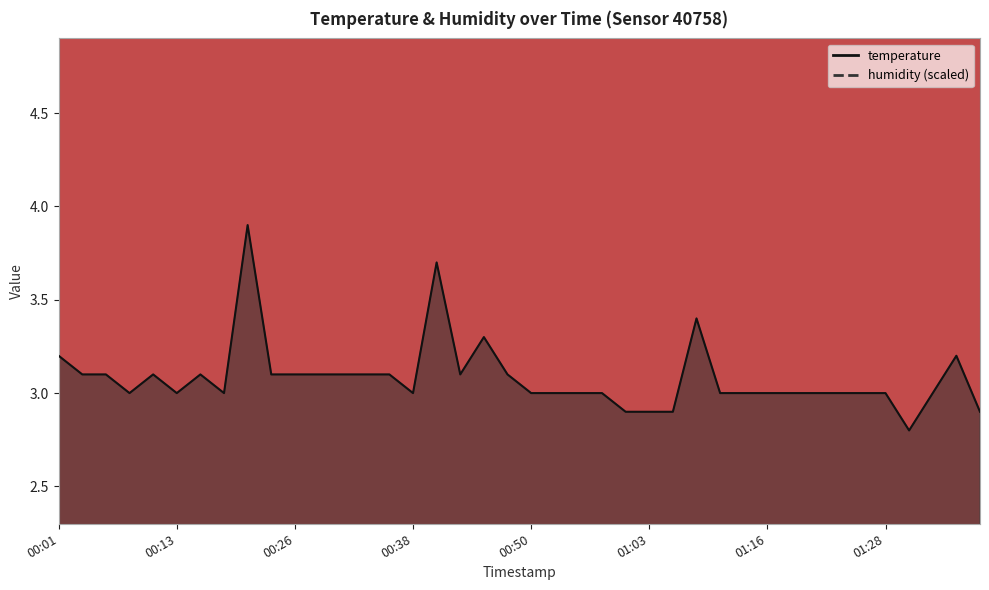

What is the change in value from 2022-11-20T00:28:33 to 2022-11-20T00:53:24?

-0.1